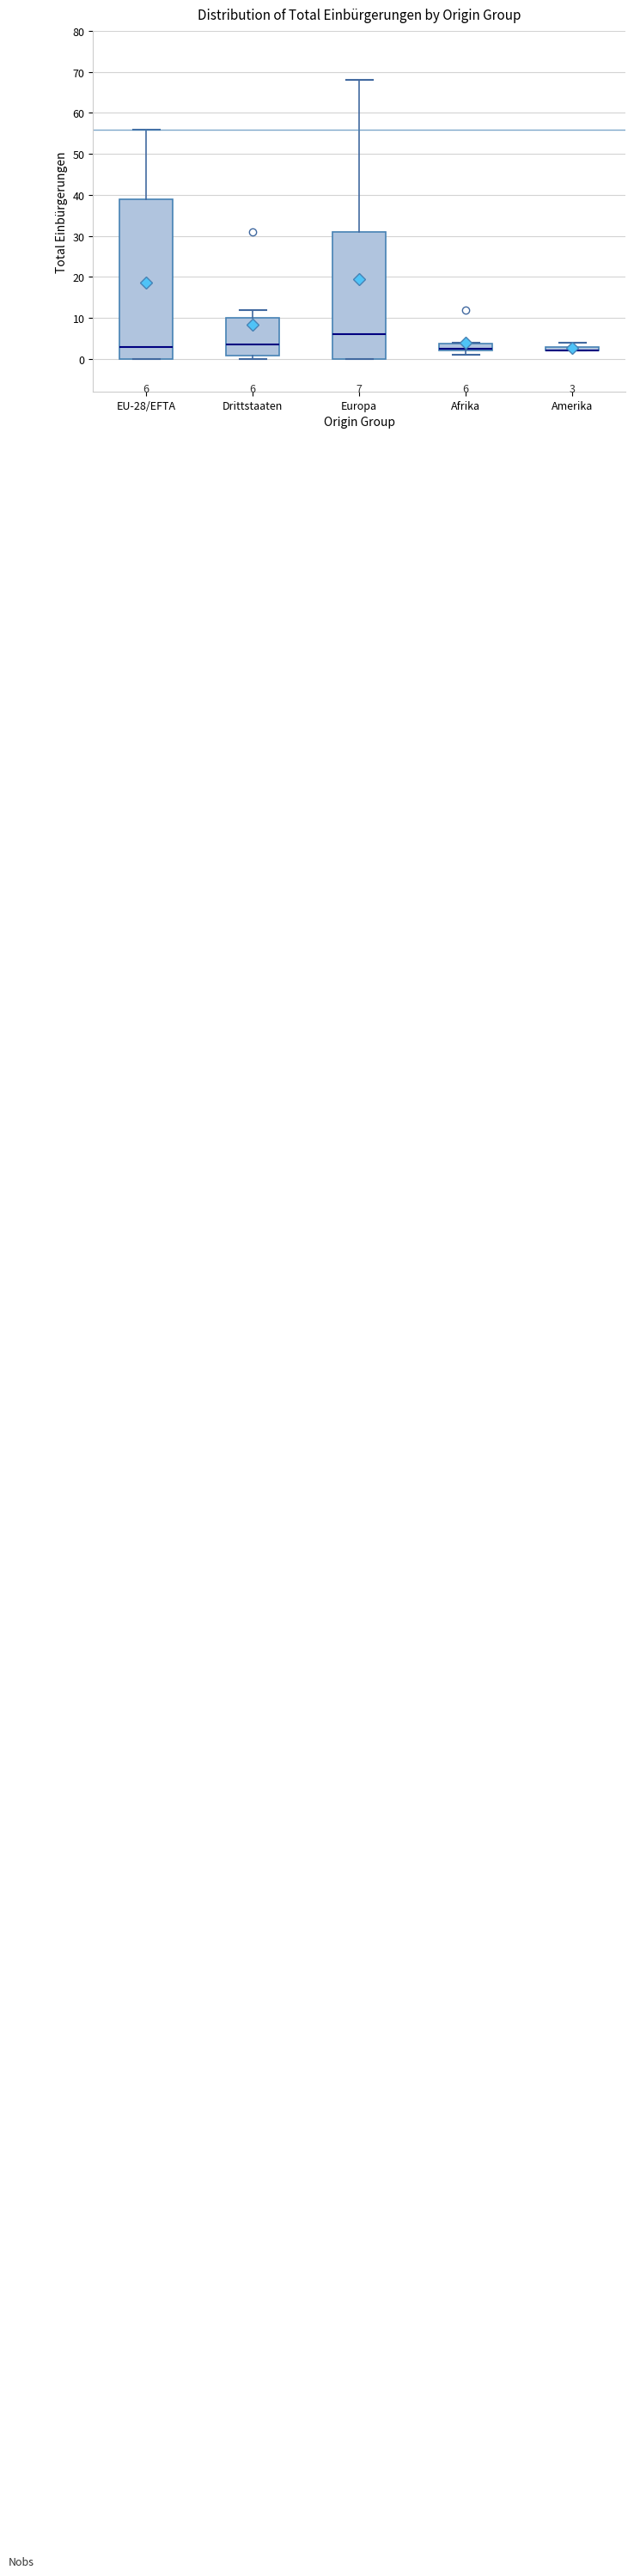

Comparing the boxes themselves (not the whiskers), which one is the tallest?

EU-28/EFTA